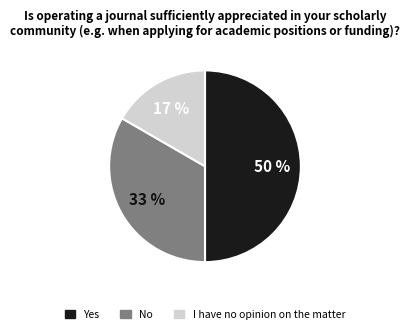

To the nearest percent, what is the difference between the largest and smallest slice percentages?

33%